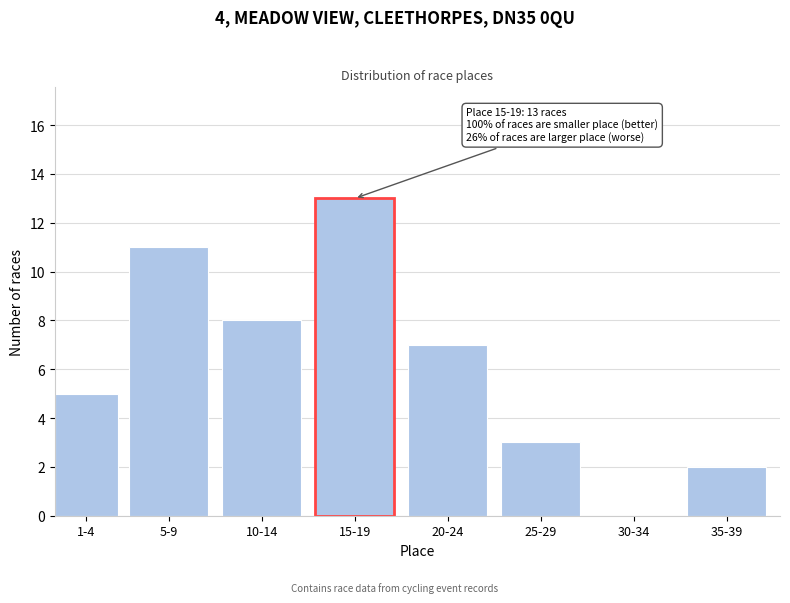

Reading right to left, what are all the values shown in this chart?

35-39=2	30-34=0	25-29=3	20-24=7	15-19=13	10-14=8	5-9=11	1-4=5